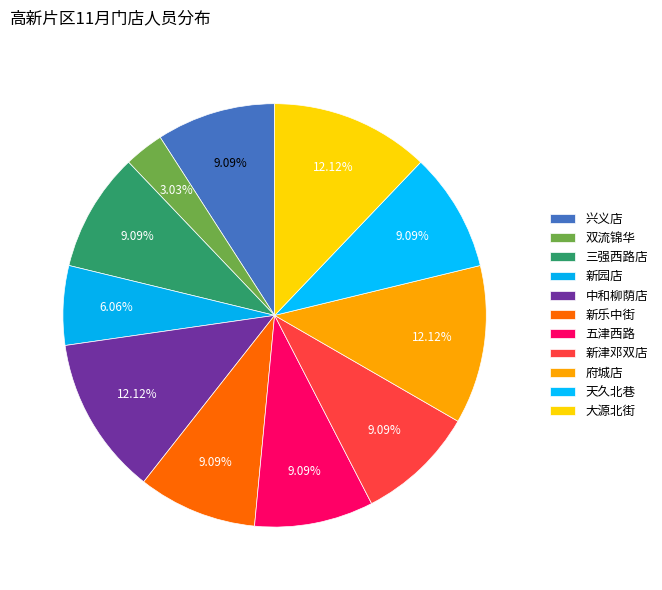

How many segments does this pie chart have?

11